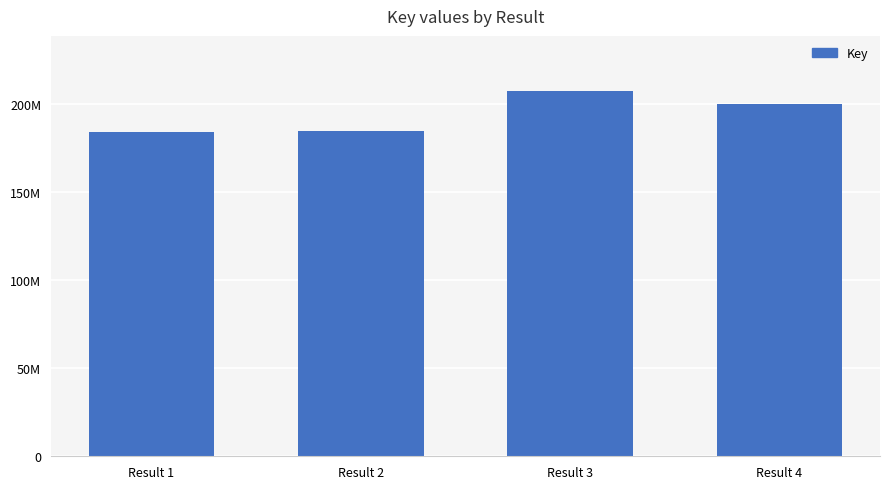

Reading right to left, what are all the values shown in this chart?

Result 4=199838187	Result 3=207265376	Result 2=184506846	Result 1=183889590